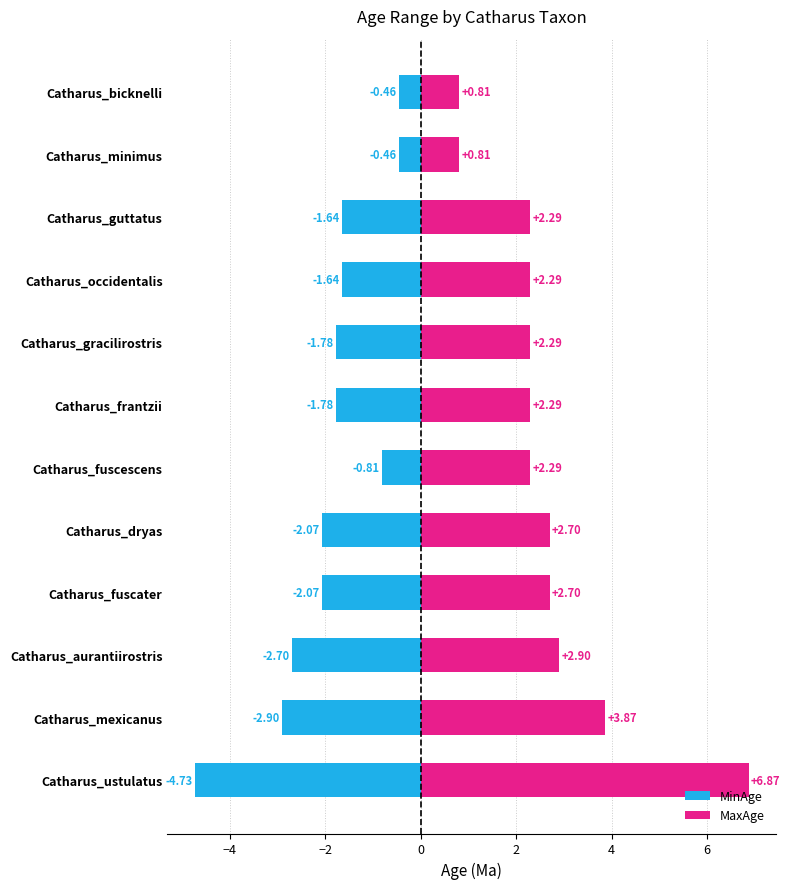

Read the MinAge value at Catharus_guttatus.

-1.6